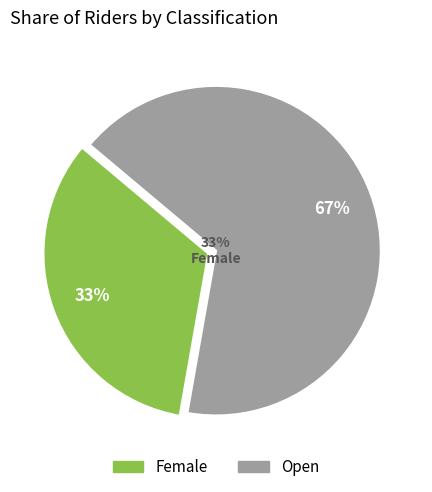

To the nearest percent, what portion does Open represent?

67%